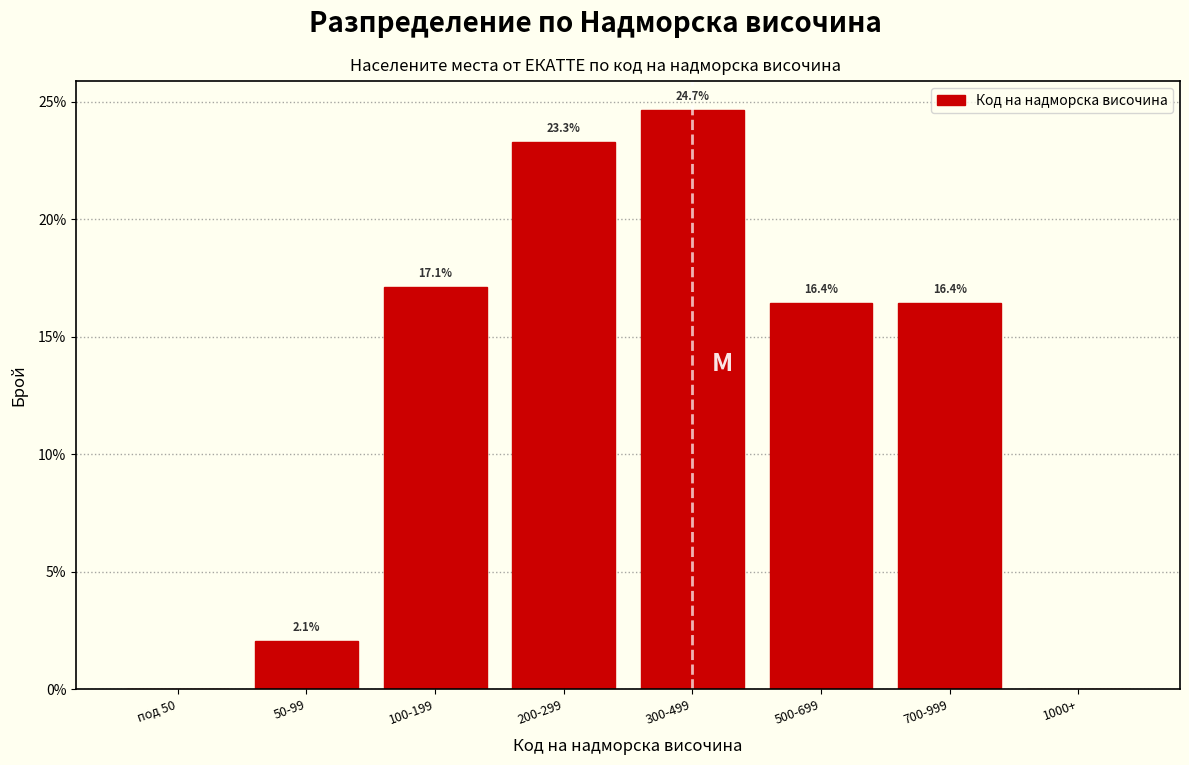

Reading left to right, what are all the values shown in this chart?

под 50=0.0	50-99=2.1	100-199=17.1	200-299=23.3	300-499=24.7	500-699=16.4	700-999=16.4	1000+=0.0